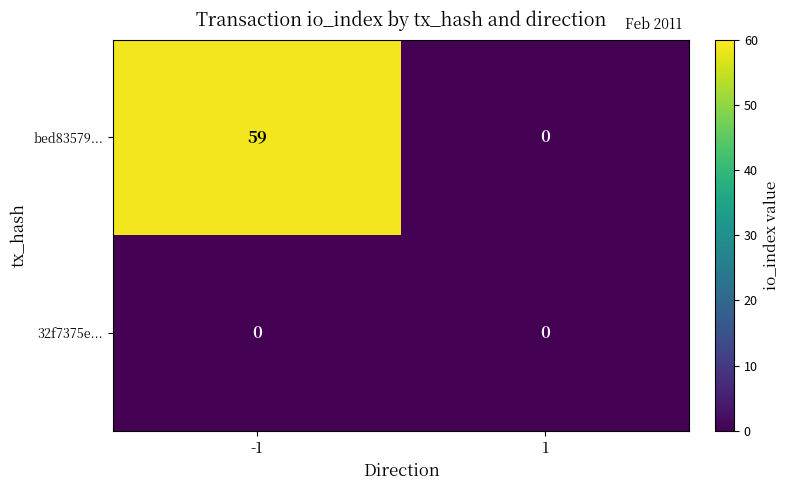

List the series in order of their peak value, highest first.

bed83579..., 32f7375e...